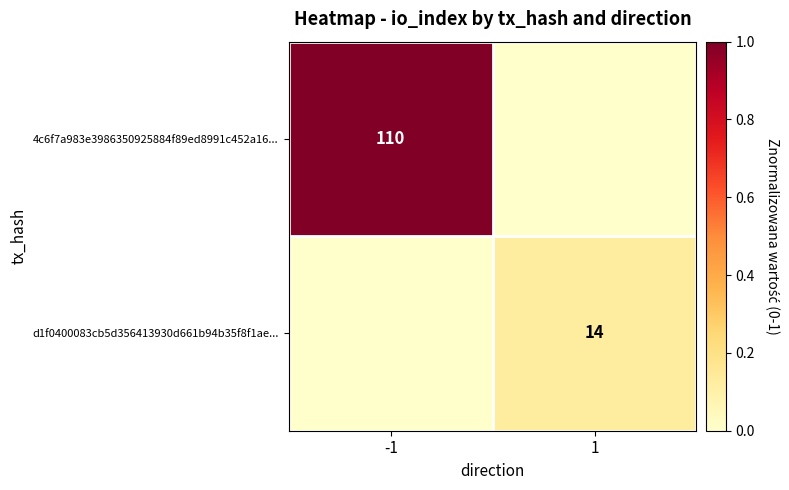

Which label corresponds to the smallest value in the chart?

1